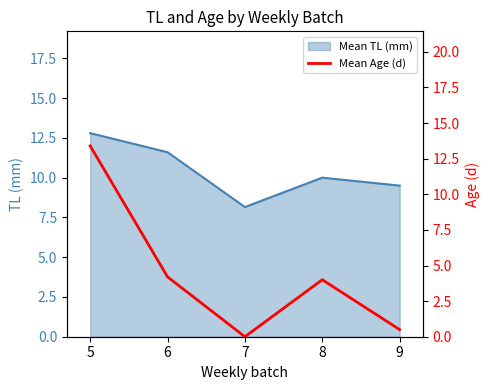

Does the chart display data point markers on the line(s)?

No